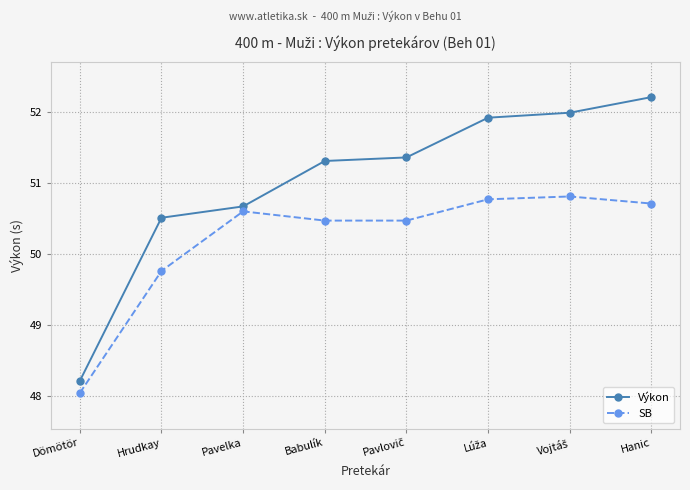

Which series has the largest total across all categories?

Výkon